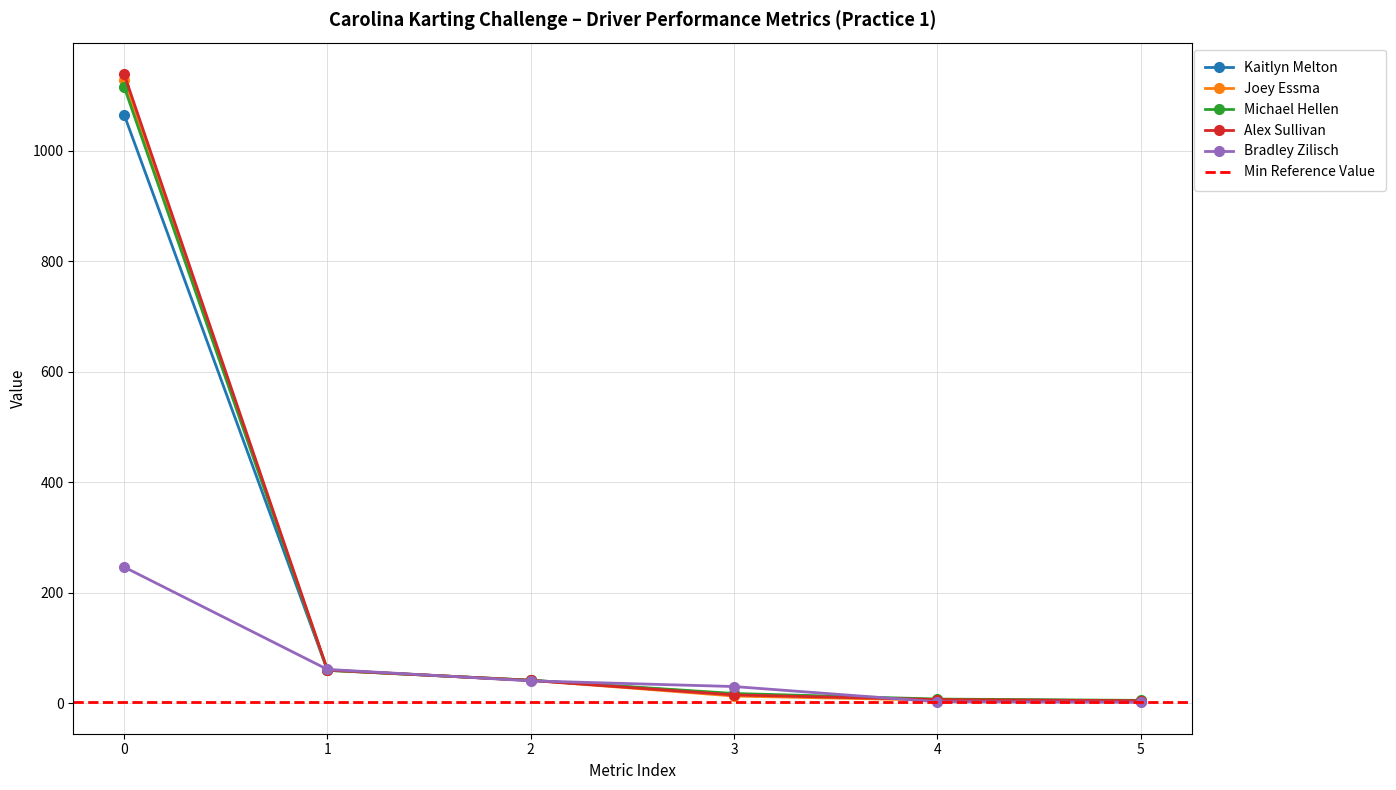

What is the value of the Michael Hellen point at the 2nd from the left?

60.2